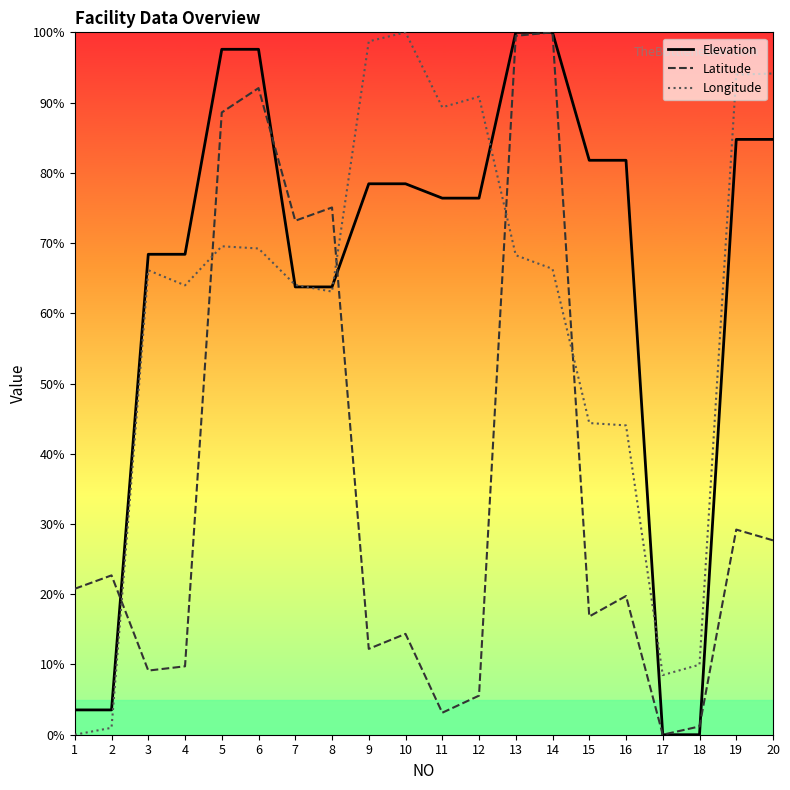

What are all the series names shown in the legend?

Elevation, Latitude, Longitude